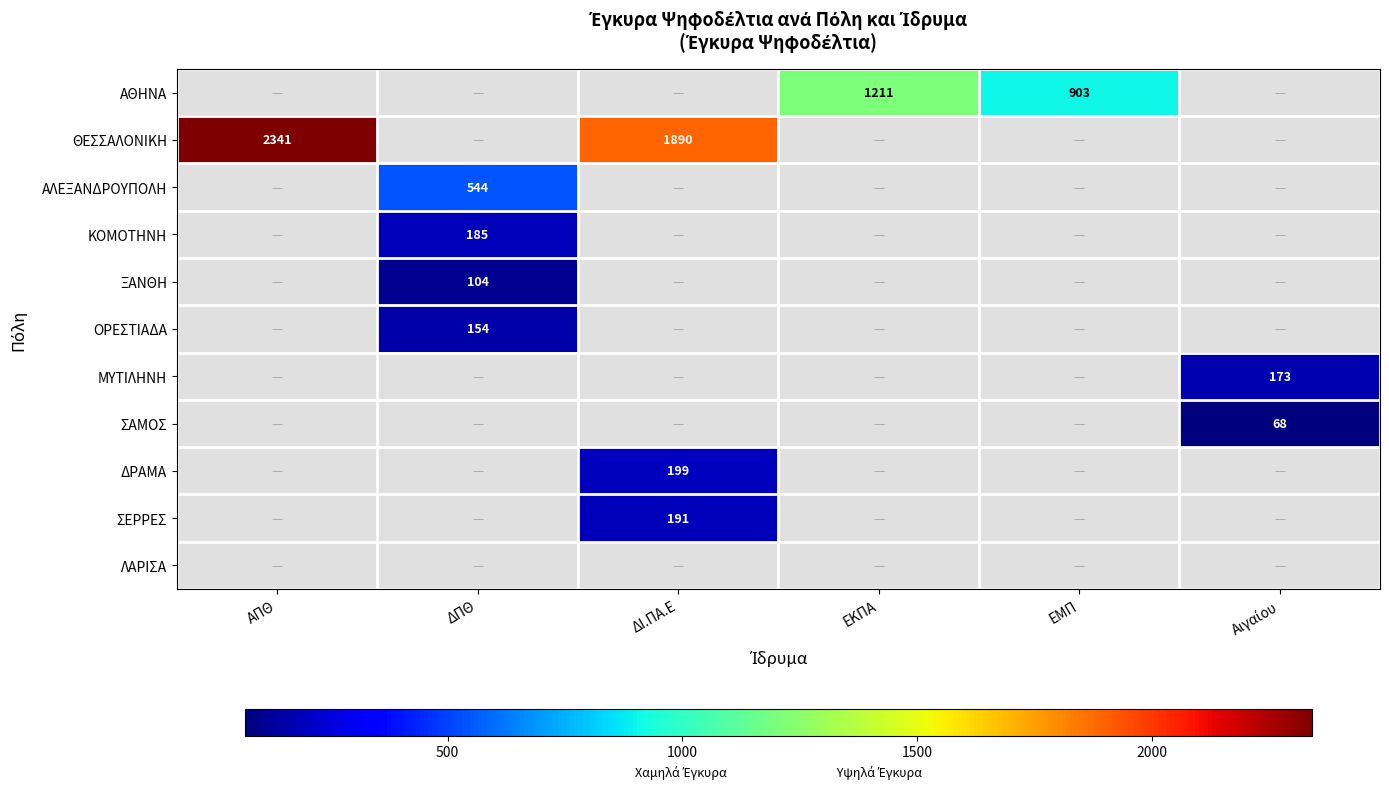

Is the value of ΔΡΑΜΑ at ΔΠΘ greater than the value of ΣΕΡΡΕΣ at ΕΜΠ?

No